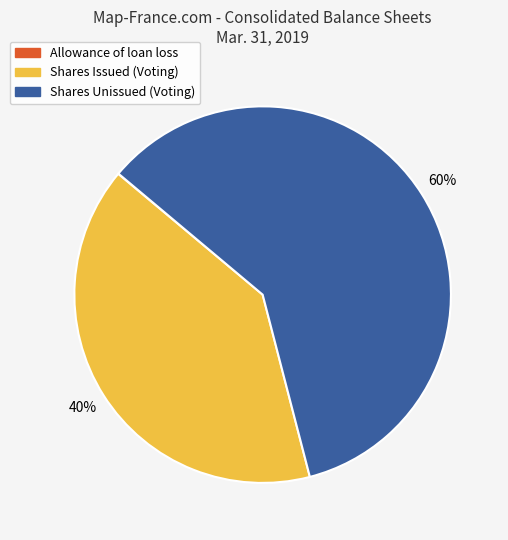

Is it true that Shares Unissued (Voting) is 60% of the pie?

True